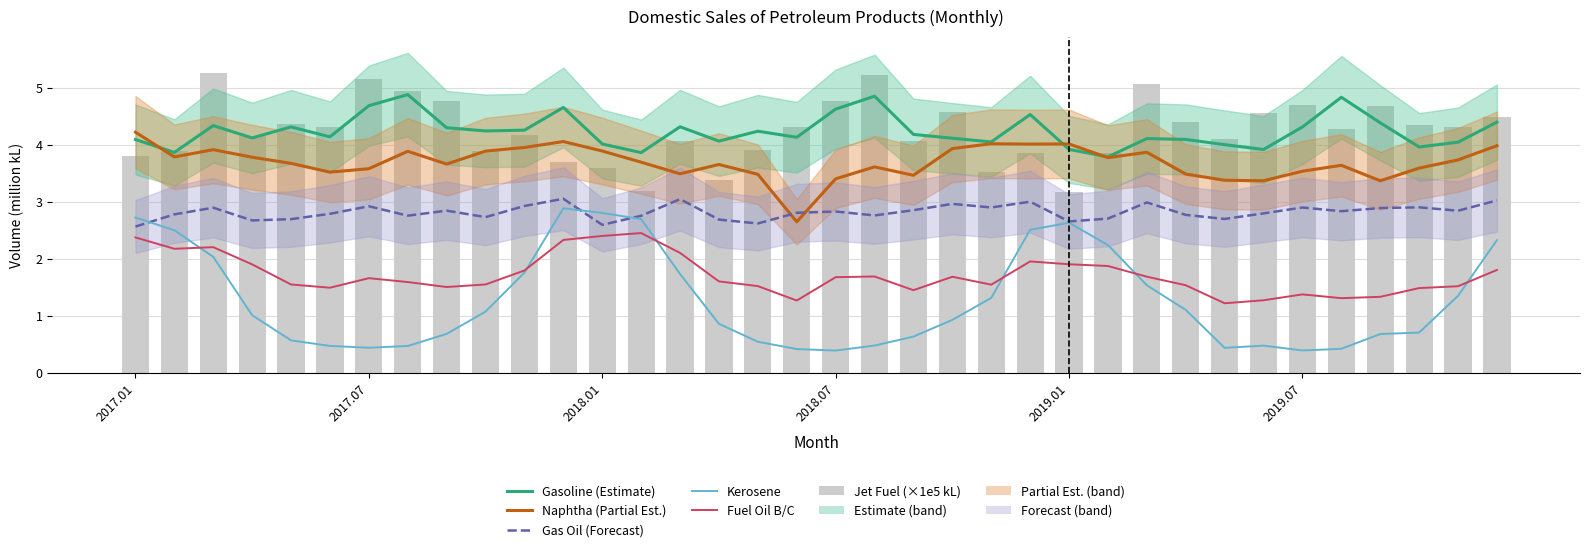

Are the bars horizontal?

No